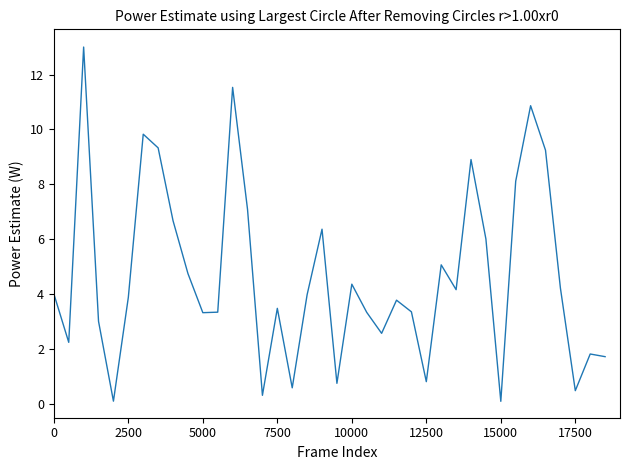

What is the maximum value shown in the chart?

13.0